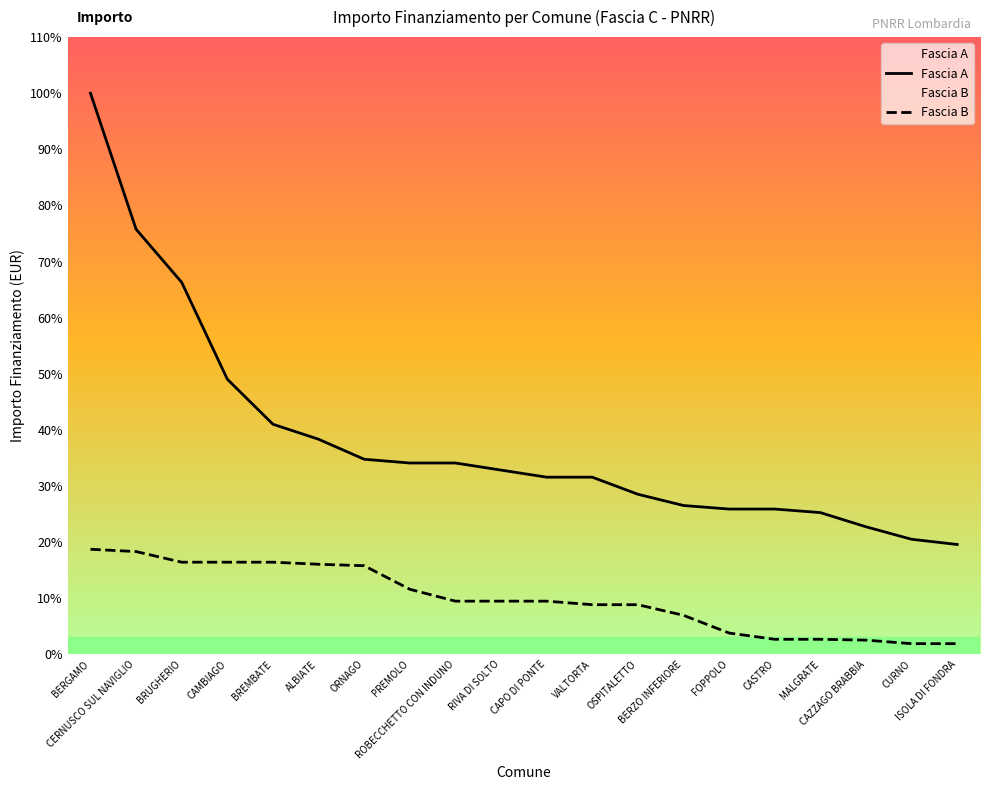

What is the total value across all series at ROBECCHETTO CON INDUNO?

41883